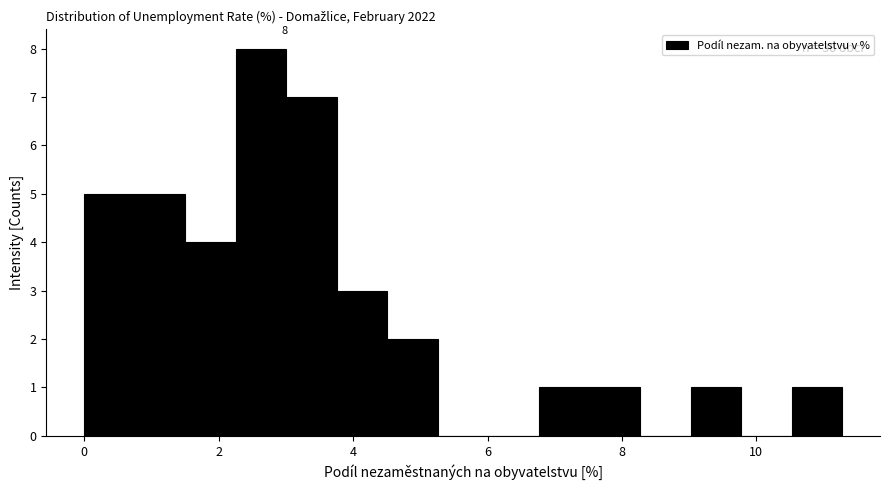

Around what value on the x-axis is the tallest bar? Give the approximate position of its centre, as read against the axis.

2.6